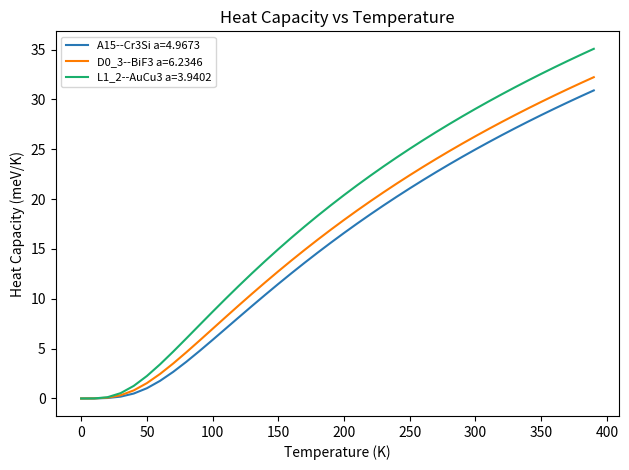

What is the maximum value shown in the chart?

35.1